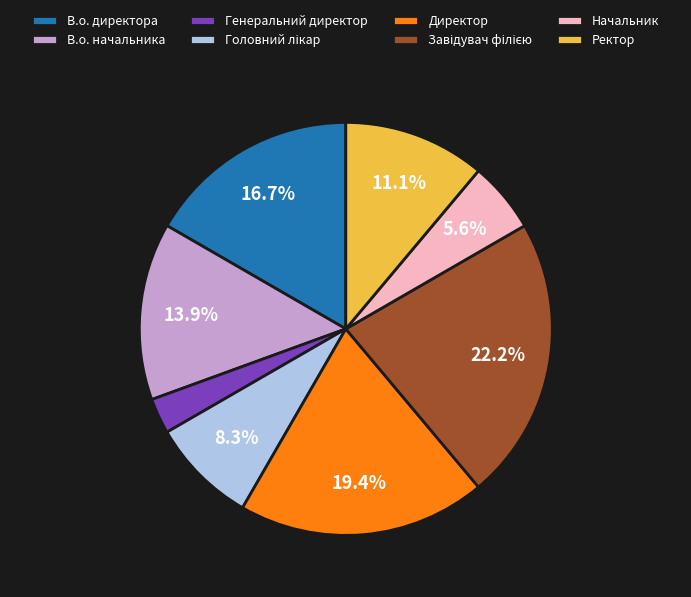

What is the smallest slice in the pie chart?

Генеральний директор